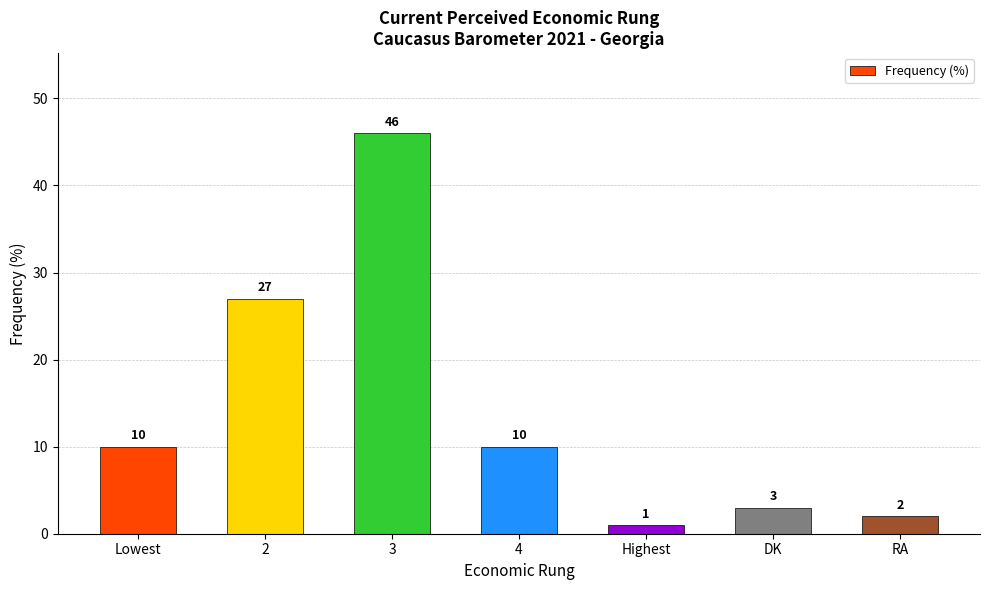

Where is the data nearest to the value 23?

2